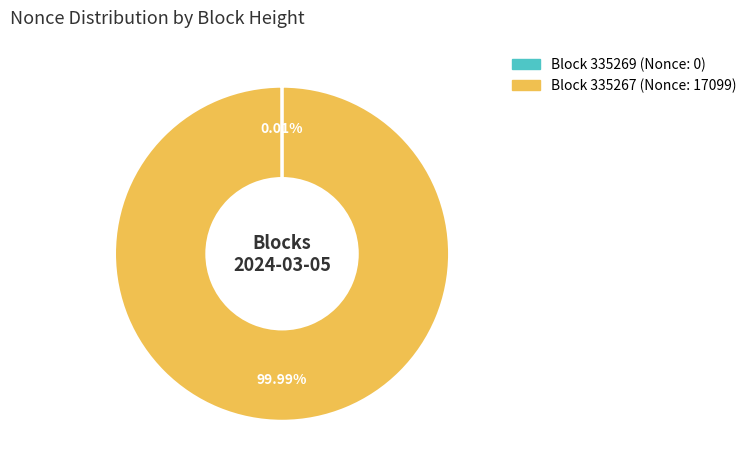

Is there a majority slice in this chart?

Yes